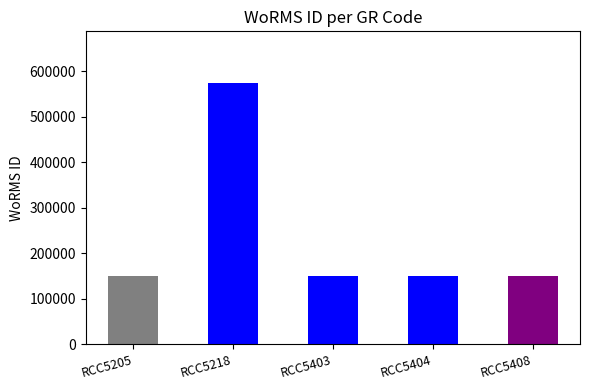

How many data points does each series have?

5